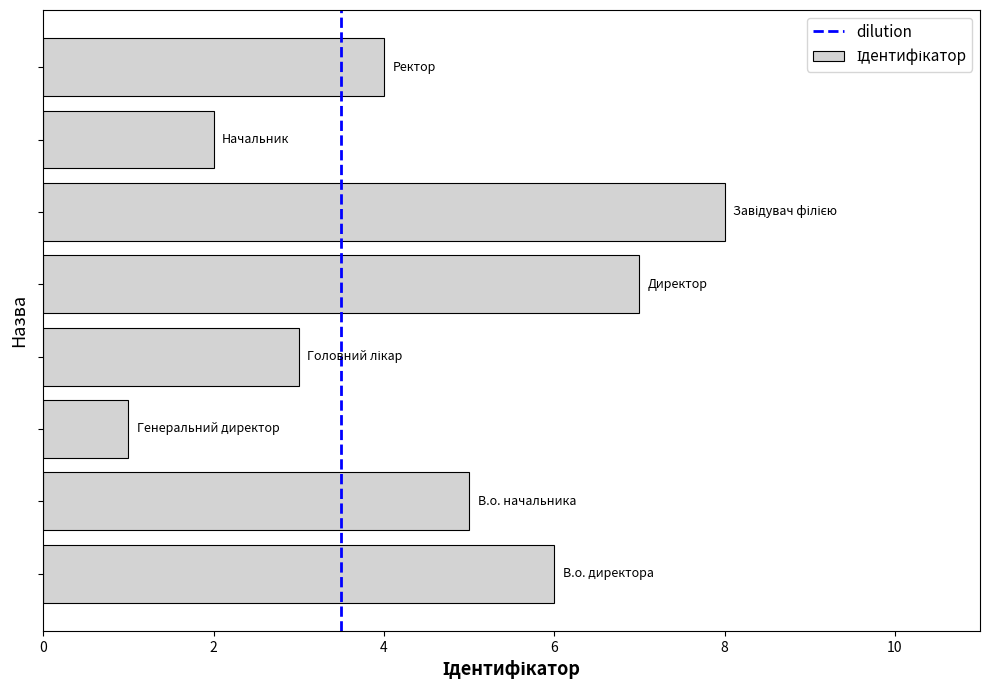

How many values are between 3 and 7?

5